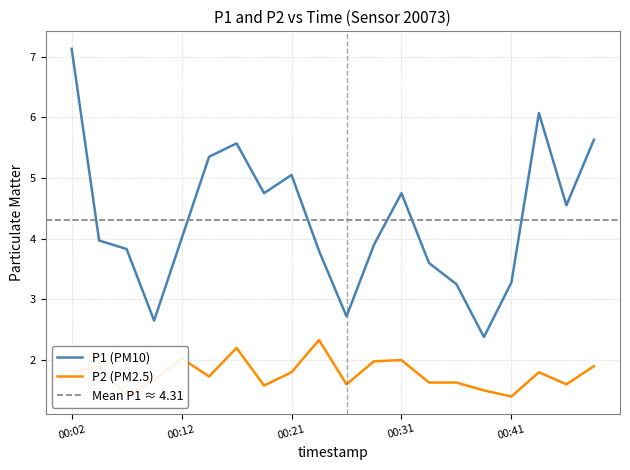

Which series changed the most between 00:02 and 00:19?

P1